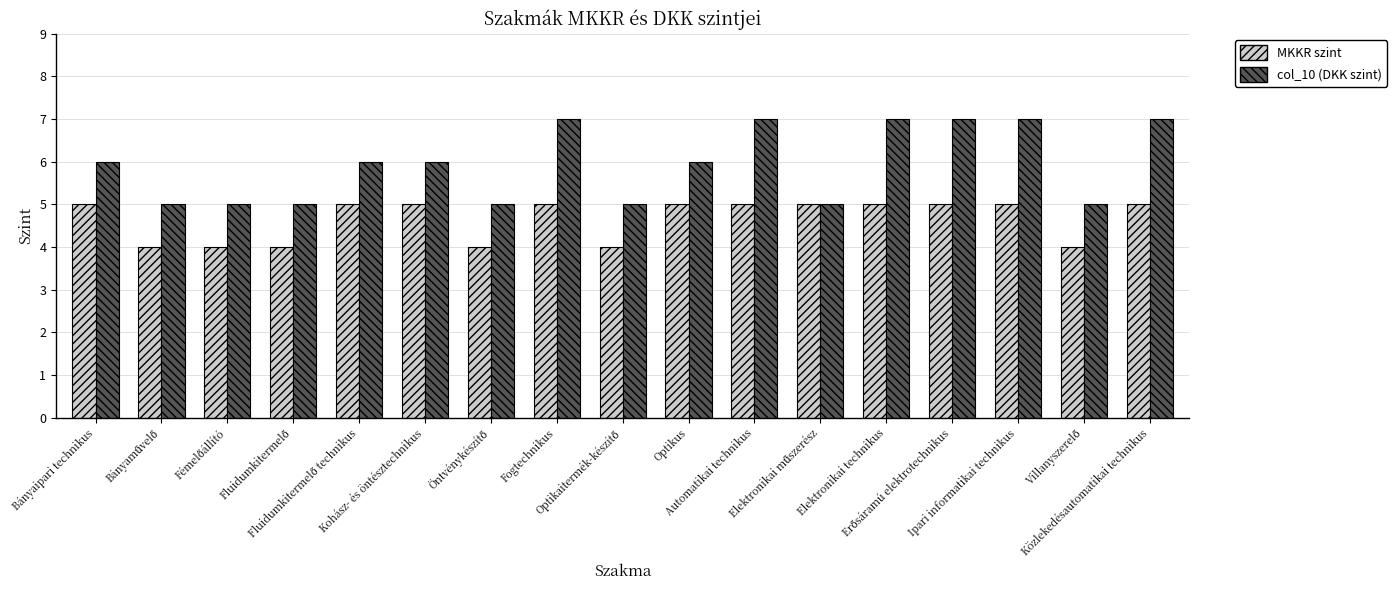

What is the spread (max minus min) of values at Bányaipari technikus?

1